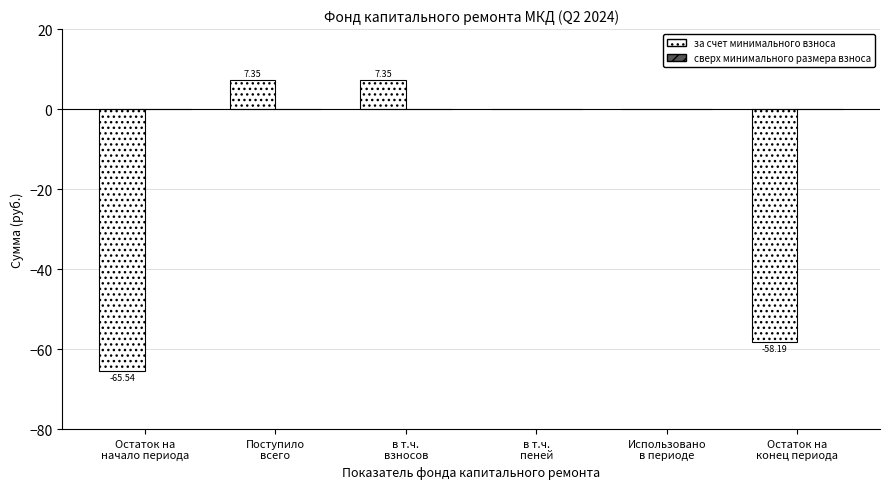

What is the sum of all values?

-109.0